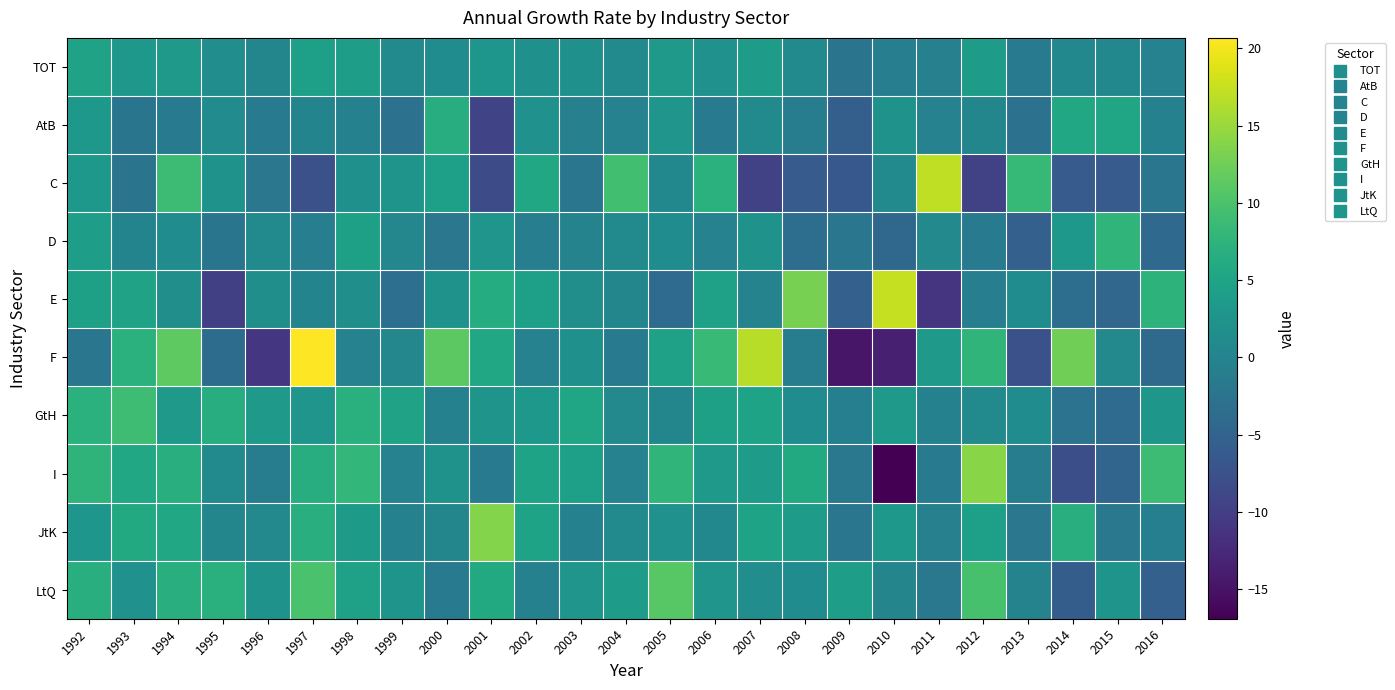

Reading left to right, list all the values displayed in this chart.

TOT: 1992=4.8	1993=3.1	1994=3.5	1995=1.6	1996=0.4	1997=4.3	1998=4.0	1999=0.9	2000=1.3	2001=2.9	2002=2.0	2003=1.9	2004=1.0	2005=3.5	2006=2.1	2007=3.8	2008=1.0	2009=-2.4	2010=-0.8	2011=-0.5	2012=3.9	2013=-1.6	2014=0.6	2015=0.6	2016=-0.2
AtB: 1992=3.1	1993=-2.3	1994=-1.3	1995=1.1	1996=-1.3	1997=0.1	1998=-0.4	1999=-2.7	2000=6.5	2001=-9.2	2002=2.1	2003=-0.5	2004=-0.3	2005=2.7	2006=-1.4	2007=1.1	2008=-0.9	2009=-5.5	2010=2.2	2011=-0.3	2012=0.4	2013=-2.9	2014=5.5	2015=5.2	2016=-0.4
C: 1992=3.2	1993=-2.5	1994=8.9	1995=2.4	1996=-2.1	1997=-7.6	1998=1.9	1999=2.5	2000=4.3	2001=-8.2	2002=5.5	2003=-2.2	2004=9.3	2005=0.7	2006=7.1	2007=-9.7	2008=-6.1	2009=-6.5	2010=1.0	2011=17.1	2012=-9.6	2013=8.2	2014=-6.1	2015=-6.2	2016=-2.1
D: 1992=4.1	1993=-0.0	1994=1.4	1995=-2.3	1996=1.0	1997=-0.8	1998=4.5	1999=0.5	2000=-2.0	2001=2.6	2002=-0.8	2003=-0.1	2004=1.1	2005=1.4	2006=-0.2	2007=2.3	2008=-3.3	2009=-2.1	2010=-4.3	2011=0.8	2012=-1.5	2013=-5.4	2014=3.1	2015=7.6	2016=-4.1
E: 1992=4.5	1993=4.8	1994=1.7	1995=-9.8	1996=1.9	1997=0.1	1998=1.8	1999=-3.1	2000=2.2	2001=6.4	2002=4.3	2003=1.7	2004=0.4	2005=-3.8	2006=4.6	2007=-0.0	2008=13.0	2009=-5.3	2010=17.4	2011=-11.2	2012=-0.8	2013=1.4	2014=-3.3	2015=-4.6	2016=7.4
F: 1992=-2.2	1993=7.2	1994=11.3	1995=-3.7	1996=-11.0	1997=20.7	1998=-0.2	1999=0.5	2000=11.2	2001=5.5	2002=-0.2	2003=2.0	2004=-1.5	2005=4.6	2006=8.5	2007=16.6	2008=-1.1	2009=-14.6	2010=-13.6	2011=3.3	2012=7.7	2013=-7.7	2014=12.6	2015=0.8	2016=-3.9
GtH: 1992=7.0	1993=9.0	1994=3.4	1995=6.5	1996=3.4	1997=2.7	1998=6.9	1999=4.8	2000=-0.4	2001=2.6	2002=3.1	2003=5.3	2004=0.8	2005=0.3	2006=4.5	2007=4.9	2008=1.4	2009=-0.7	2010=3.3	2011=-0.4	2012=1.1	2013=1.4	2014=-2.6	2015=-3.8	2016=3.1
I: 1992=7.5	1993=5.5	1994=6.7	1995=1.1	1996=-1.1	1997=6.6	1998=8.0	1999=-0.2	2000=2.3	2001=-1.4	2002=4.9	2003=4.4	2004=-0.2	2005=7.6	2006=3.3	2007=3.7	2008=6.0	2009=-1.8	2010=-16.9	2011=-1.4	2012=14.0	2013=-0.9	2014=-7.8	2015=-4.7	2016=8.9
JtK: 1992=2.8	1993=5.9	1994=5.7	1995=0.4	1996=0.8	1997=6.6	1998=3.6	1999=-0.3	2000=0.3	2001=13.7	2002=4.9	2003=-0.4	2004=1.1	2005=2.2	2006=0.6	2007=4.8	2008=3.7	2009=-2.1	2010=3.1	2011=-0.6	2012=4.3	2013=-2.0	2014=6.8	2015=-1.8	2016=-0.7
LtQ: 1992=6.8	1993=2.2	1994=6.6	1995=7.0	1996=2.4	1997=9.9	1998=4.6	1999=2.6	2000=-1.5	2001=5.9	2002=-0.4	2003=2.7	2004=3.7	2005=11.0	2006=2.7	2007=1.5	2008=1.3	2009=4.0	2010=0.2	2011=-1.8	2012=9.7	2013=-0.1	2014=-5.8	2015=2.6	2016=-5.4